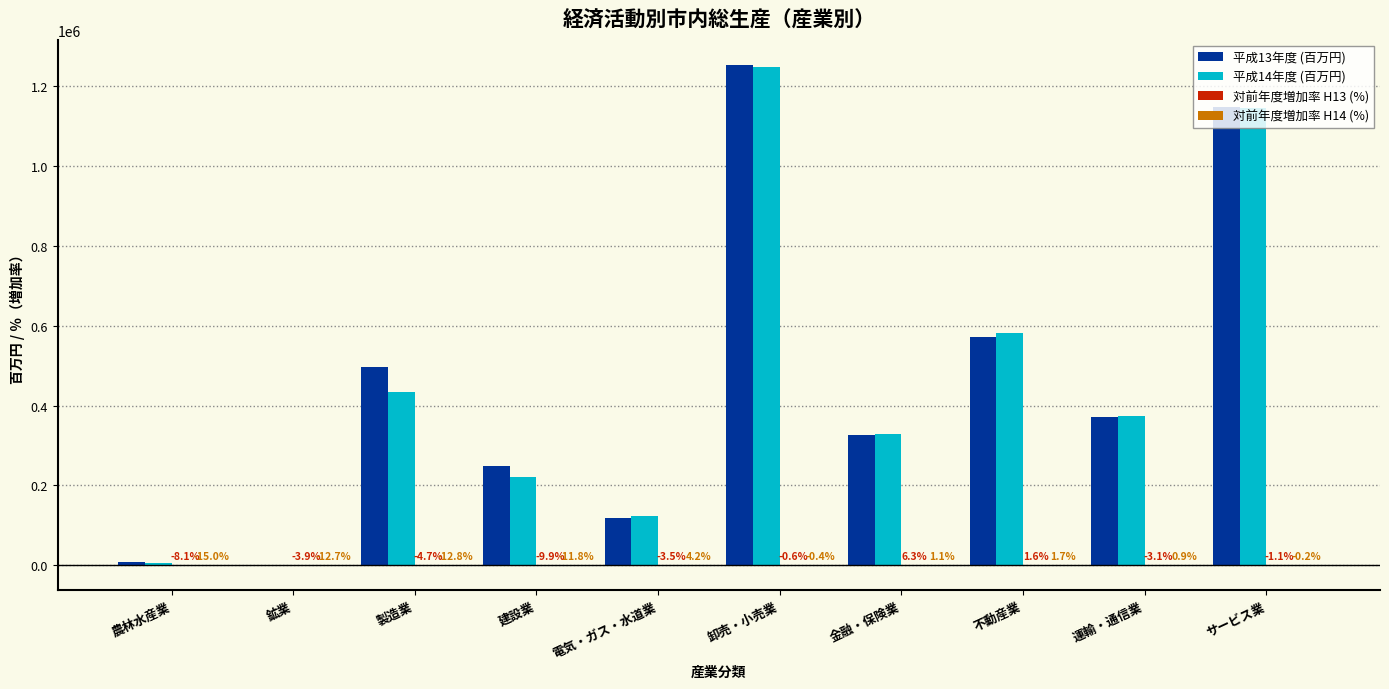

The value of 平成13年度 (百万円) at 不動産業 is 572091.0. True or false?

True